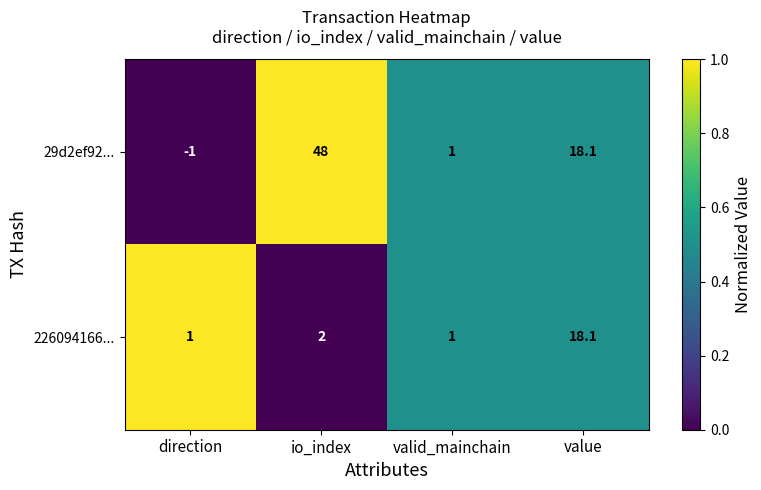

Reading left to right, extract all data points from this chart.

29d2ef92...: direction=-1.0	io_index=48.0	valid_mainchain=1.0	value=18.1
226094166...: direction=1.0	io_index=2.0	valid_mainchain=1.0	value=18.1